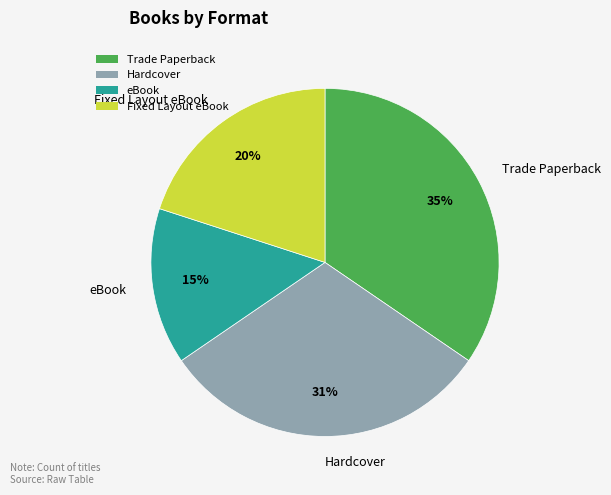

Does Hardcover account for over 50% of the chart?

No